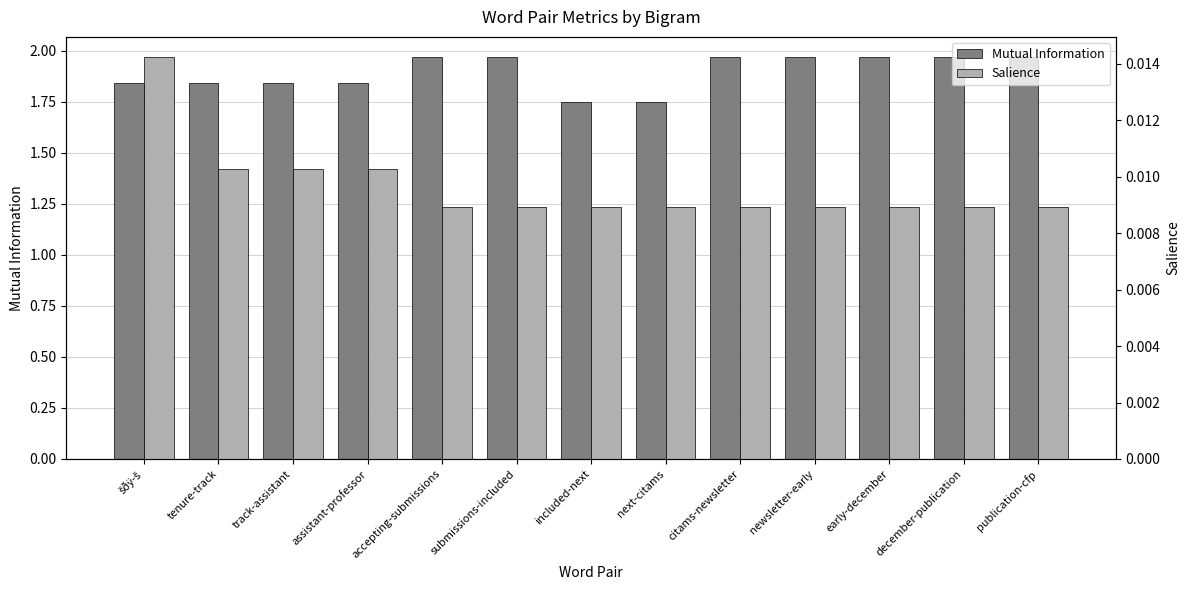

What position from the right is accepting-submissions?

9